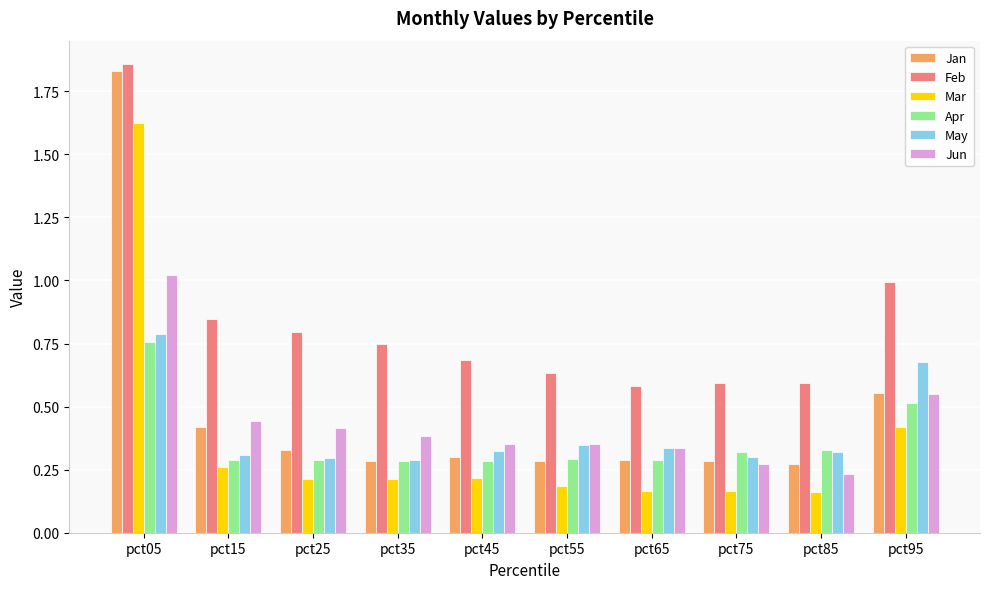

Which series changed the most between pct45 and pct85?

Jun